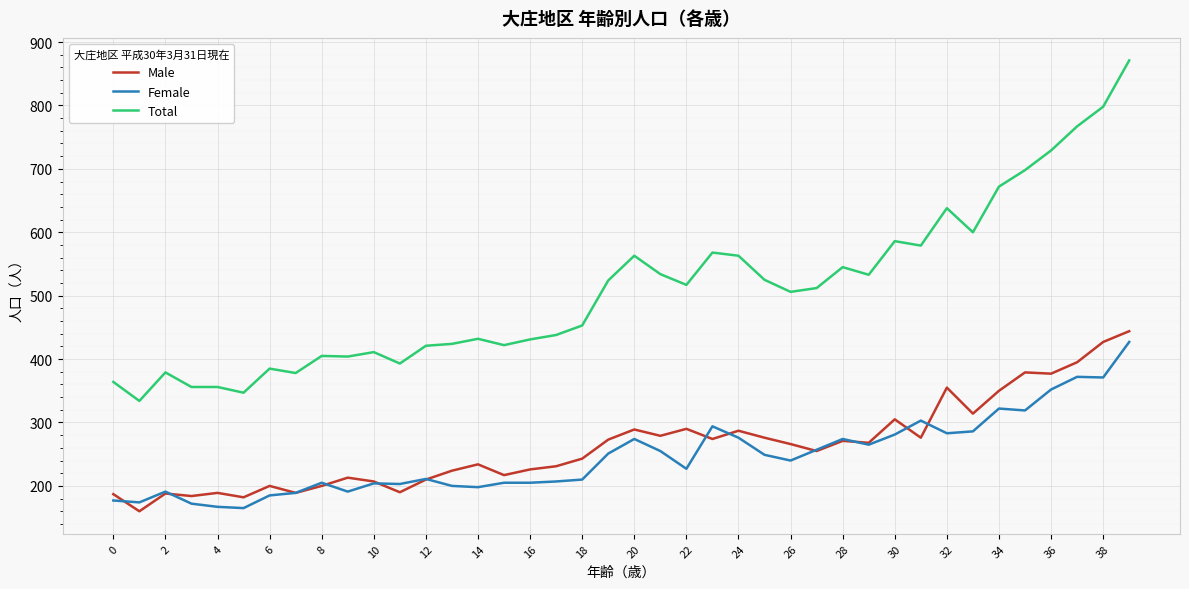

Which series has the largest total across all categories?

Total